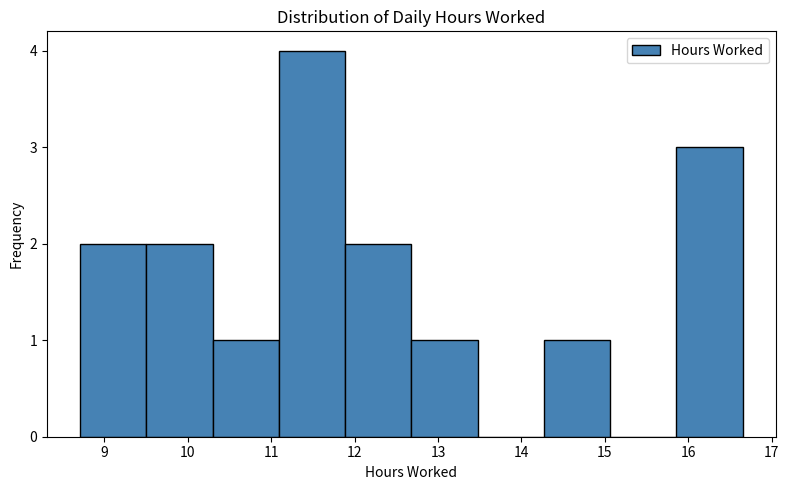

Reading left to right, list every bar in this chart as the range it spans on the x-axis followed by its height. Neither the bar edges nor the heights are printed on the chart, so give them approximately, as read against the axes.

8.7 to 9.5: 2
9.5 to 10.3: 2
10.3 to 11.1: 1
11.1 to 11.9: 4
11.9 to 12.7: 2
12.7 to 13.5: 1
13.5 to 14.3: 0
14.3 to 15.1: 1
15.1 to 15.9: 0
15.9 to 16.7: 3